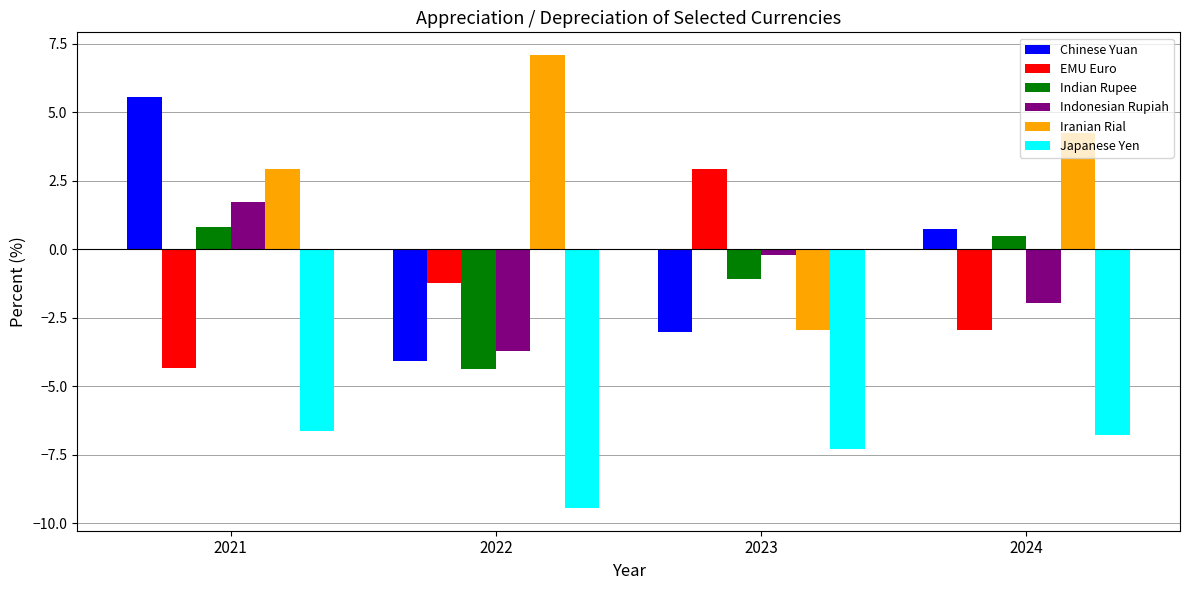

What are all the series names shown in the legend?

Chinese Yuan, EMU Euro, Indian Rupee, Indonesian Rupiah, Iranian Rial, Japanese Yen